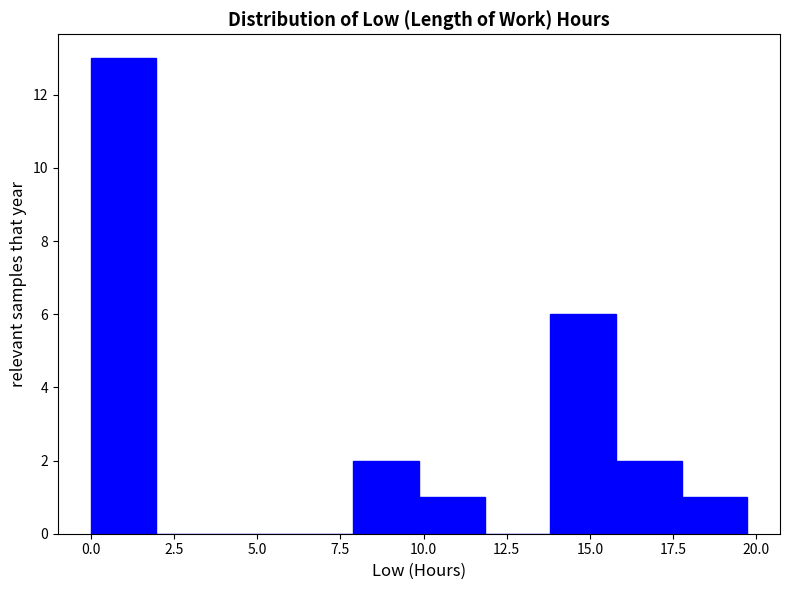

Around what value on the x-axis is the tallest bar? Give the approximate position of its centre, as read against the axis.

1.0